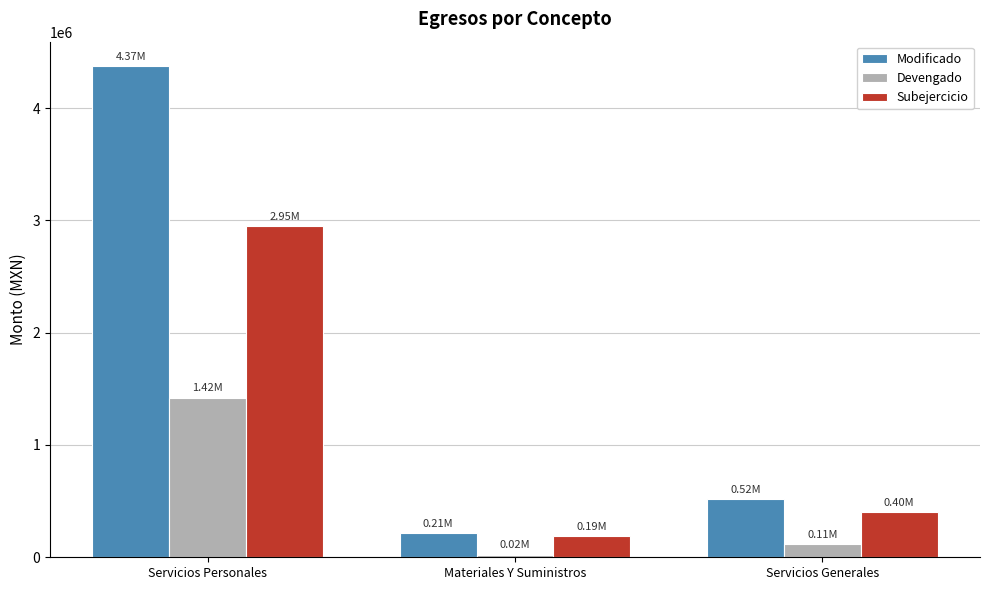

Where does the Subejercicio series first go above 404712?

Servicios Personales